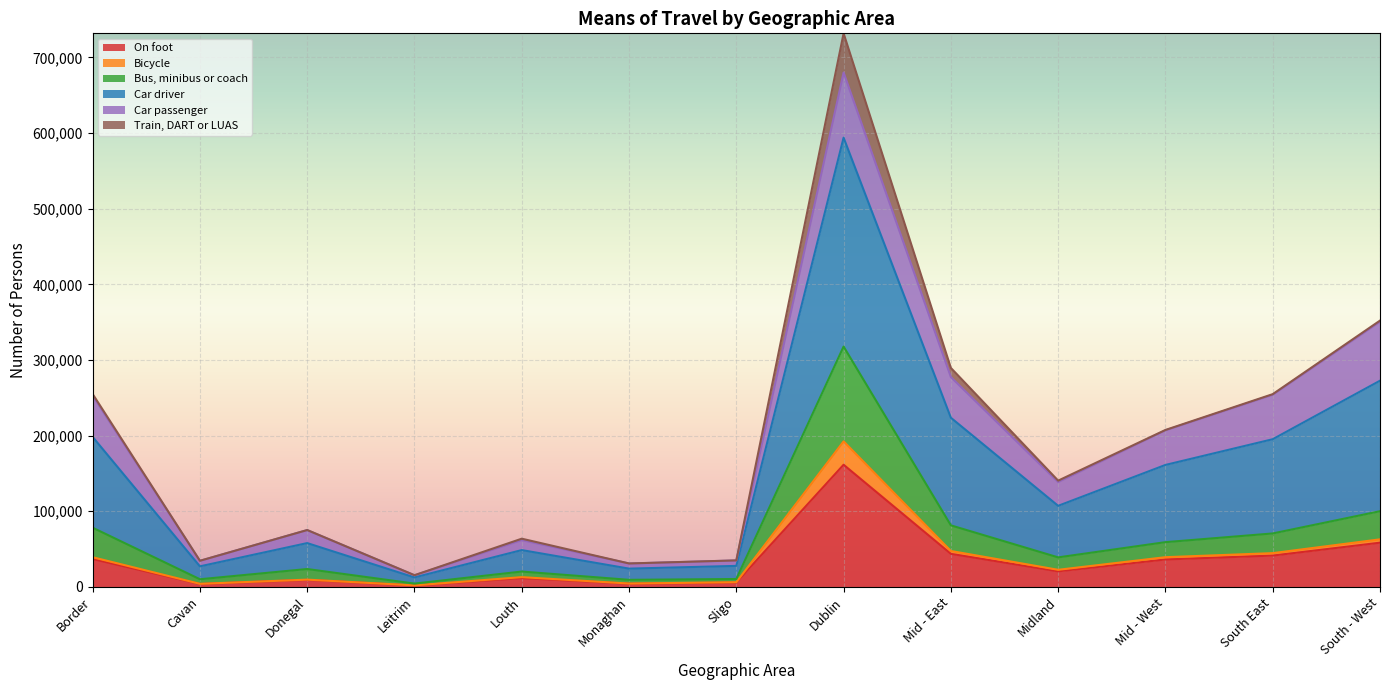

What are all the series names shown in the legend?

On foot, Bicycle, Bus, minibus or coach, Car driver, Car passenger, Train, DART or LUAS